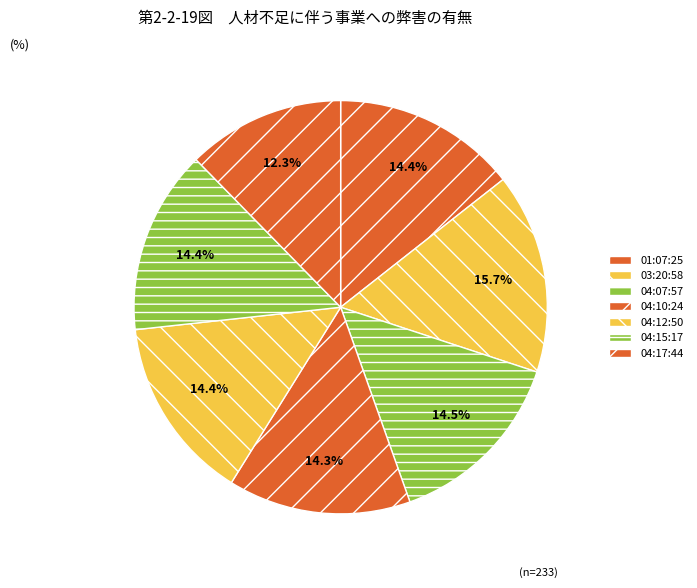

Count the number of slices in the pie.

7